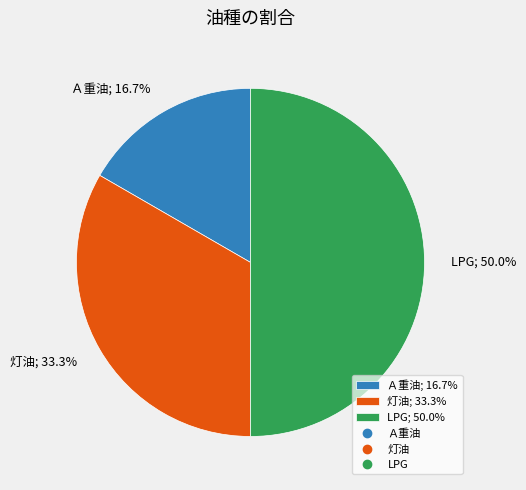

Do LPG and 灯油 together represent more than half of the pie?

Yes